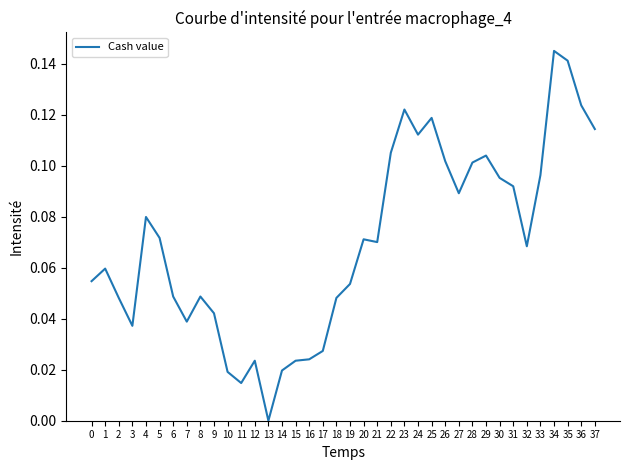

At which category does the data reach its first local peak?

1